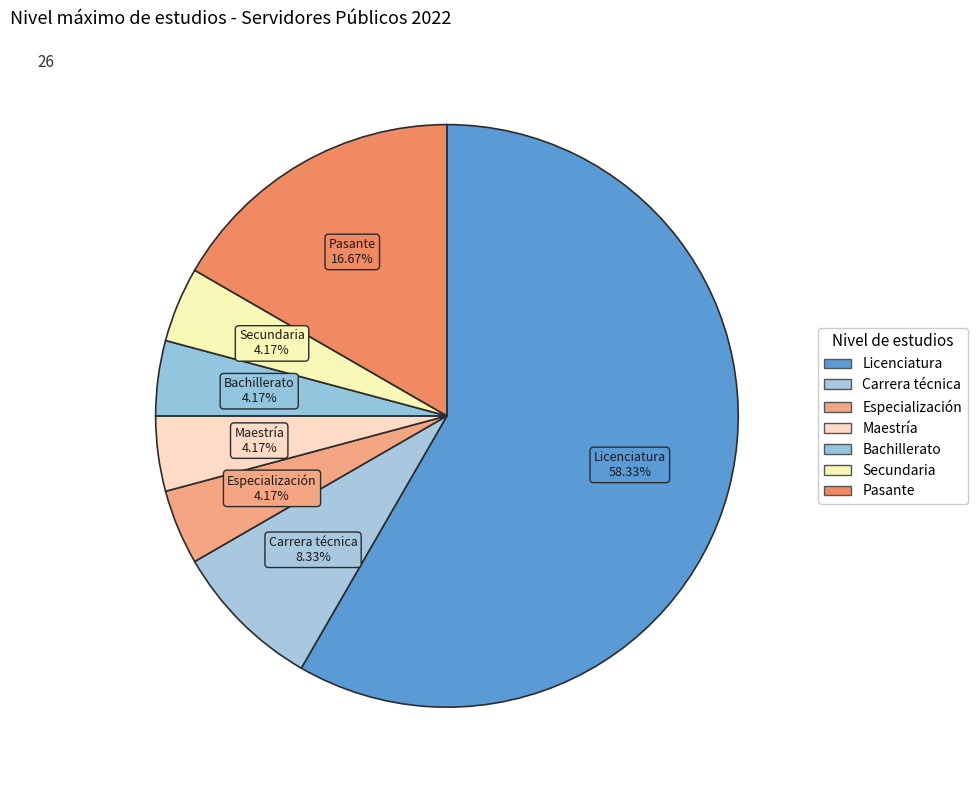

How many slices are in this pie chart?

7